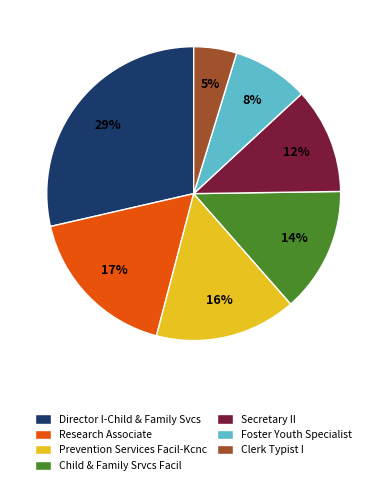

Do Director I-Child & Family Svcs and Clerk Typist I together represent more than half of the pie?

No